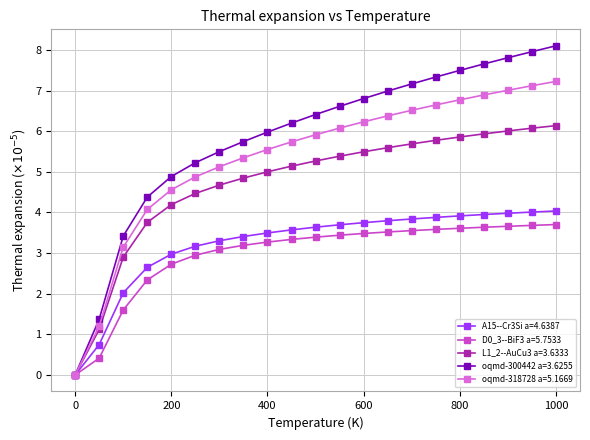

What is the greatest value displayed?

8.1